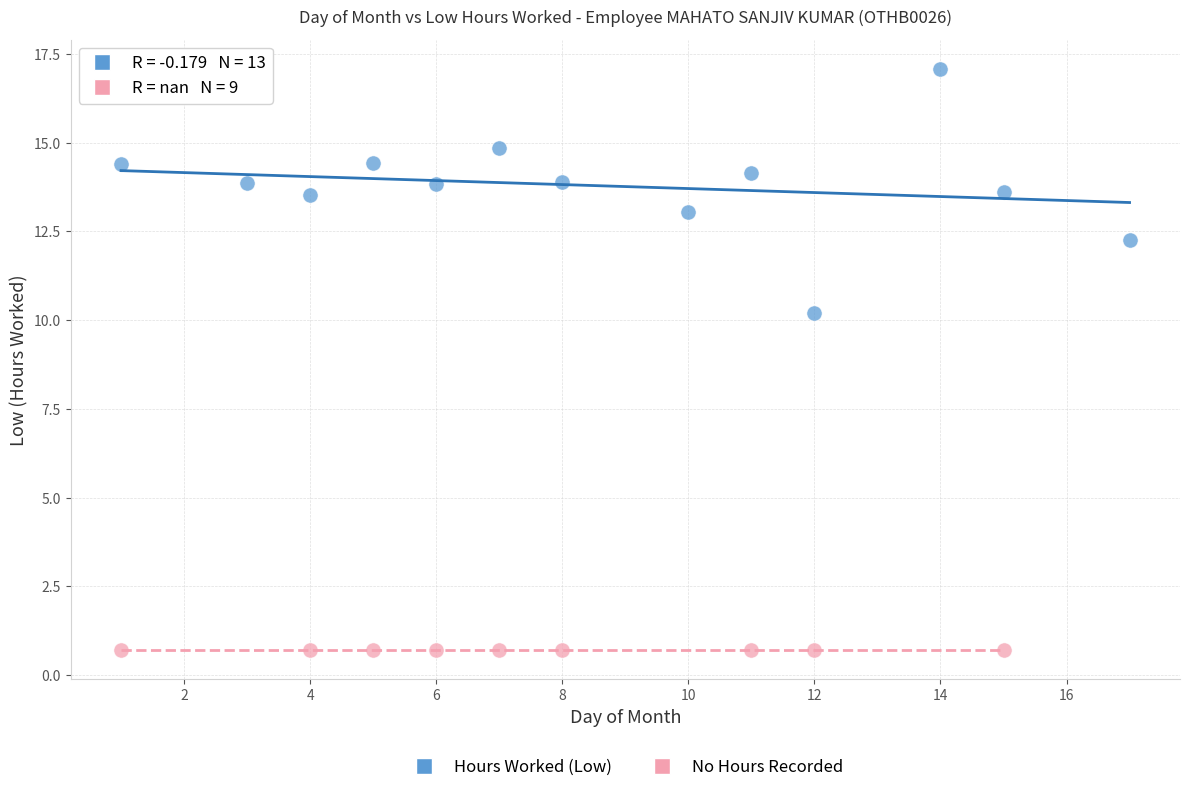

Which series reaches the minimum Y coordinate?

No Hours Recorded